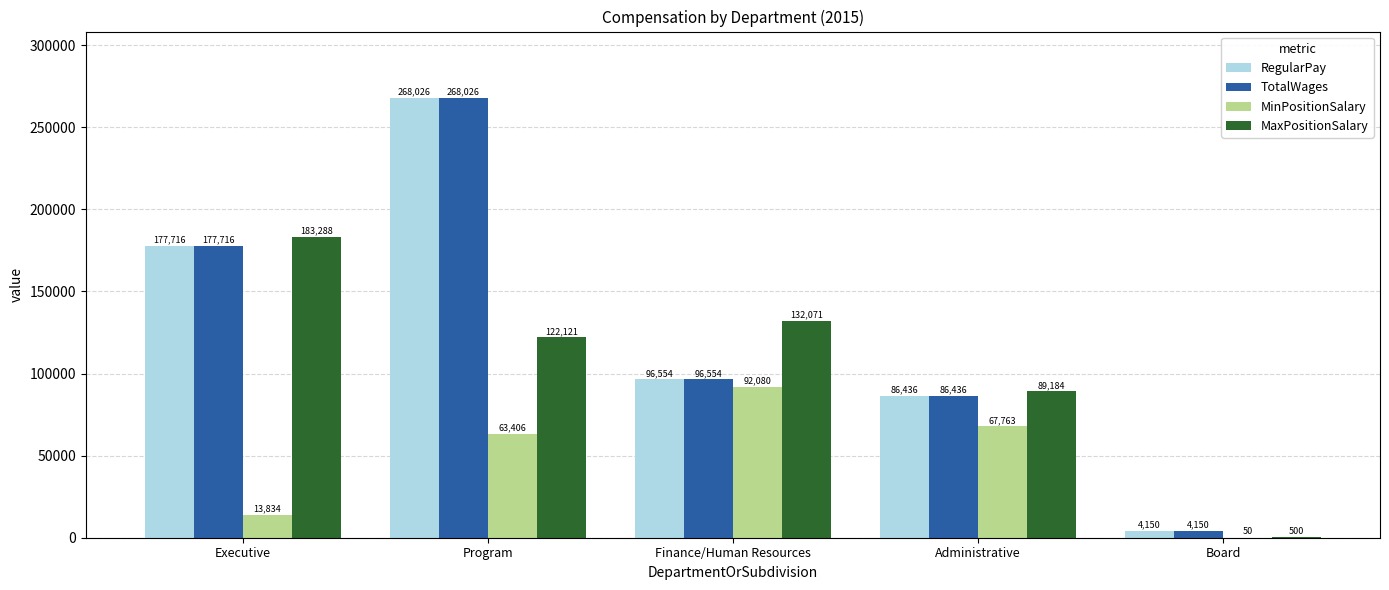

What is the sum of all TotalWages values?

632882